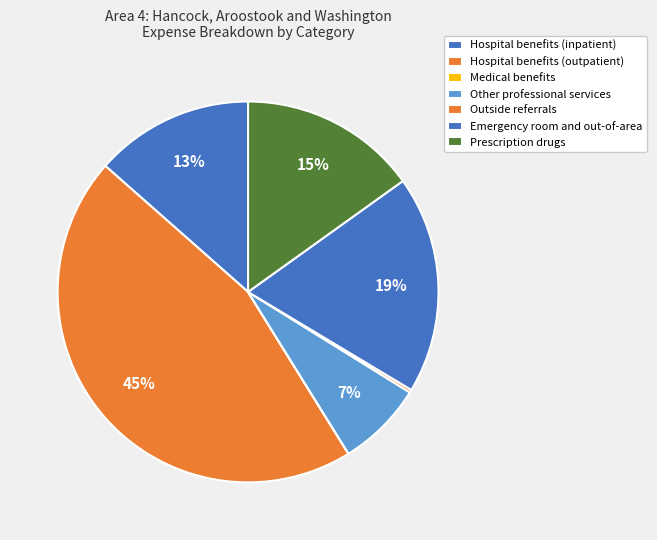

What is the change in value from Medical benefits to Other professional services?

+4241362